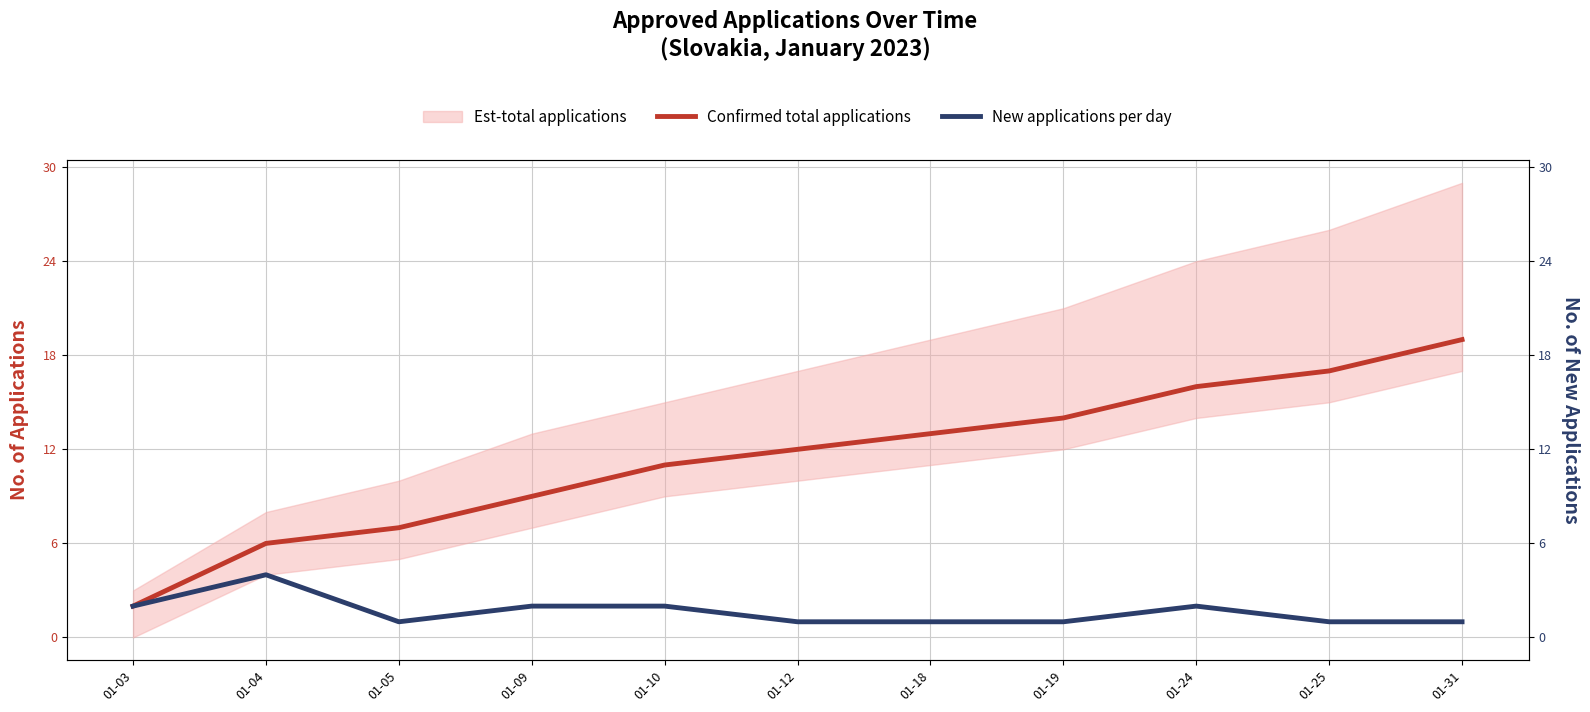

List the series in order of their overall mean, lowest first.

New applications per day, Confirmed total applications